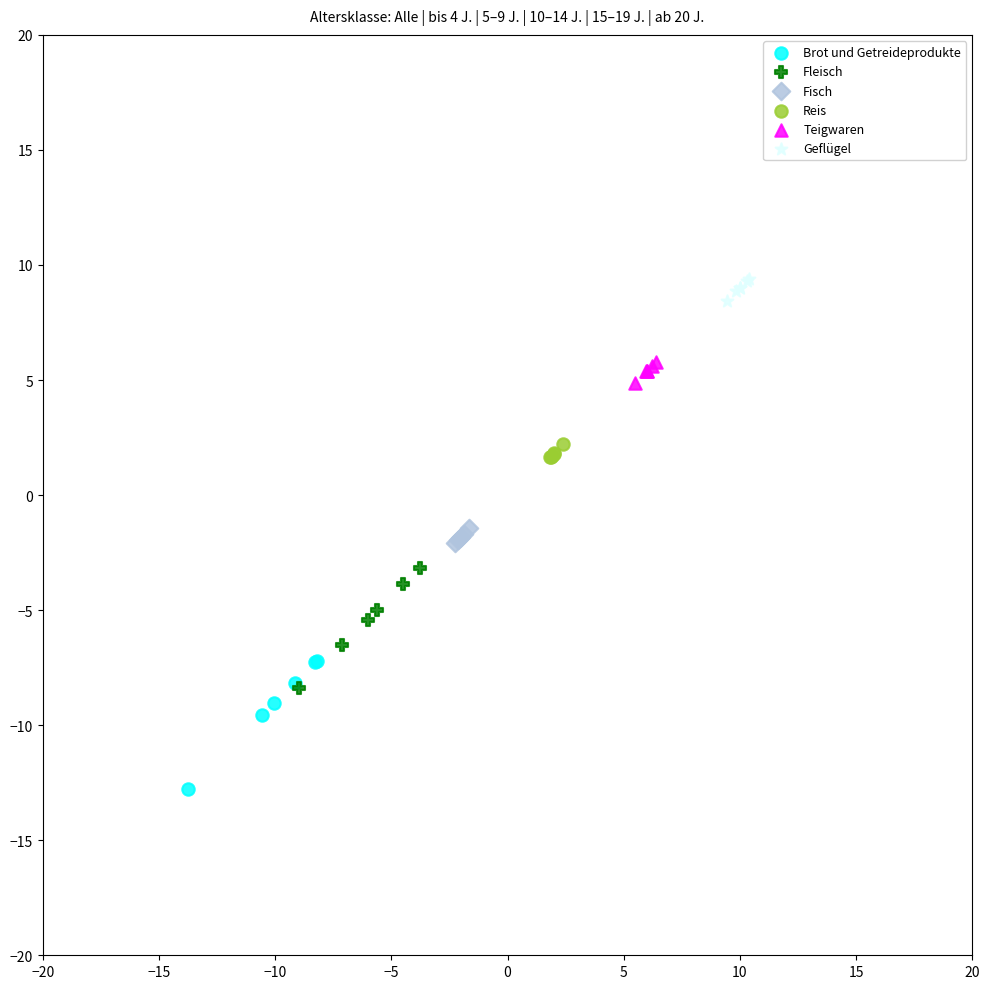

Which series reaches the maximum Y coordinate?

Geflügel